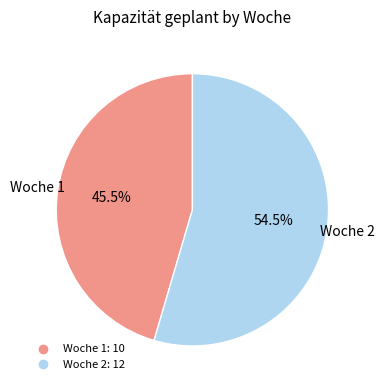

What portion of the pie excludes Woche 2?

45.5%